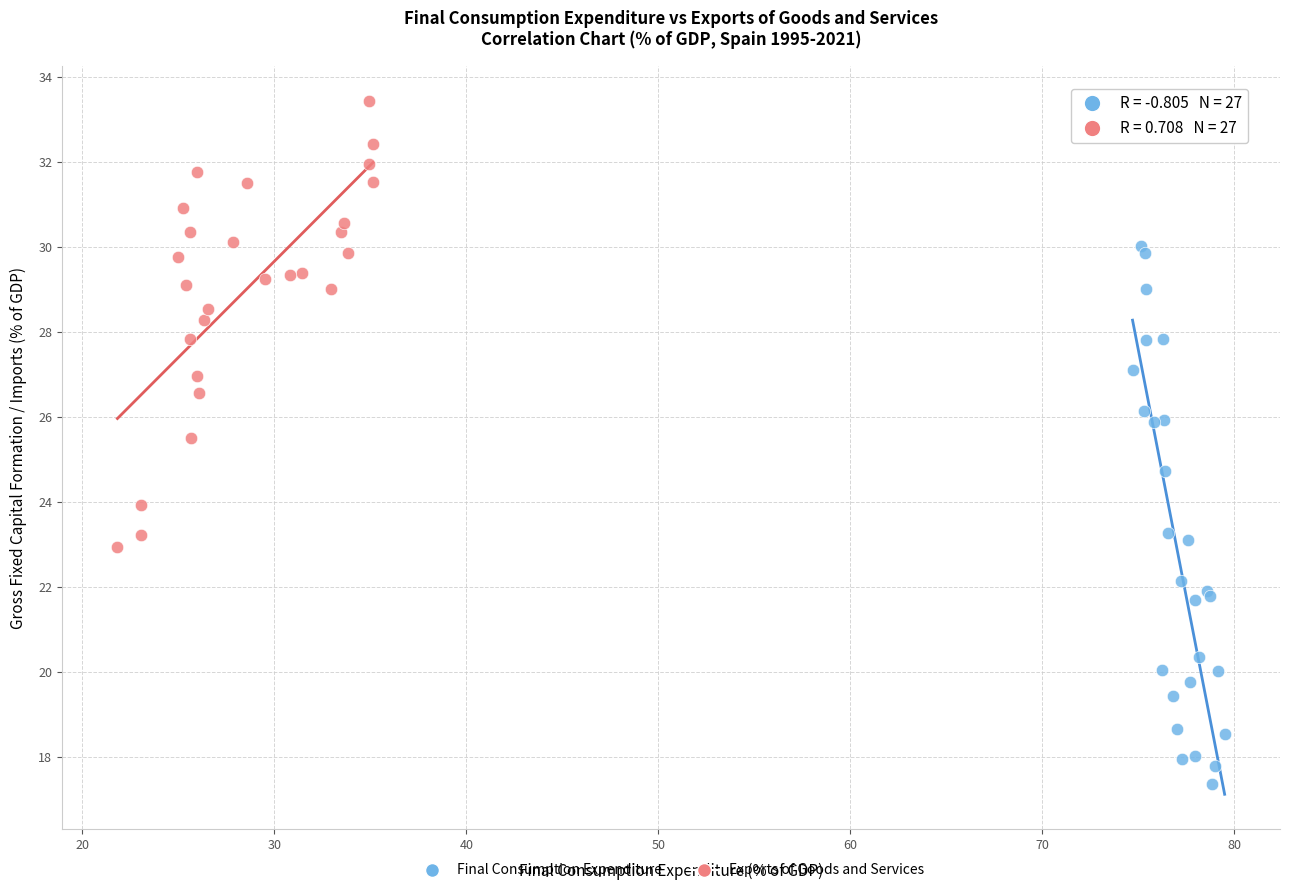

Which series contains the lowest Y value?

Final Consumption Expenditure